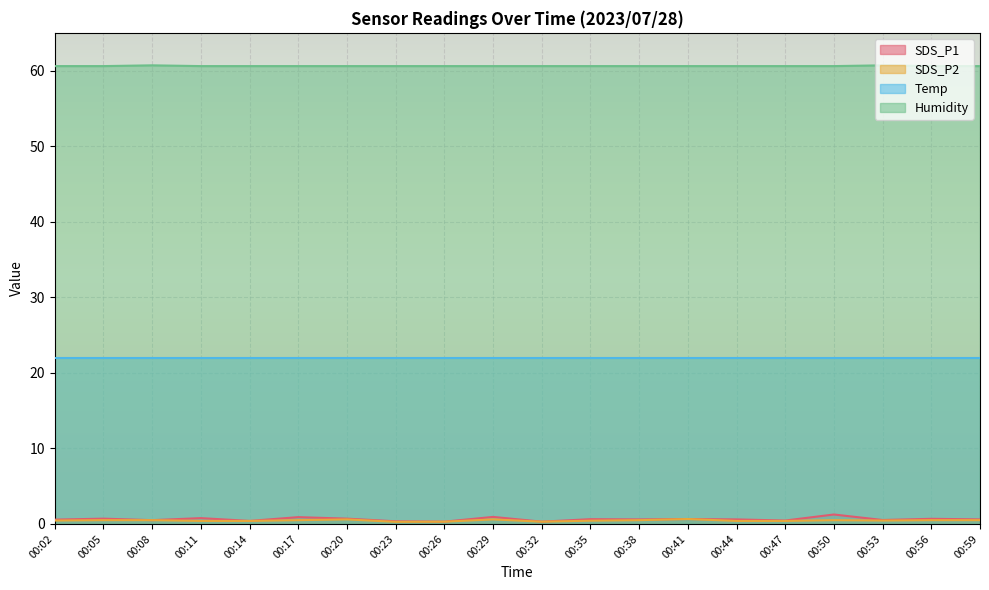

Which label corresponds to the largest value in the chart?

00:08